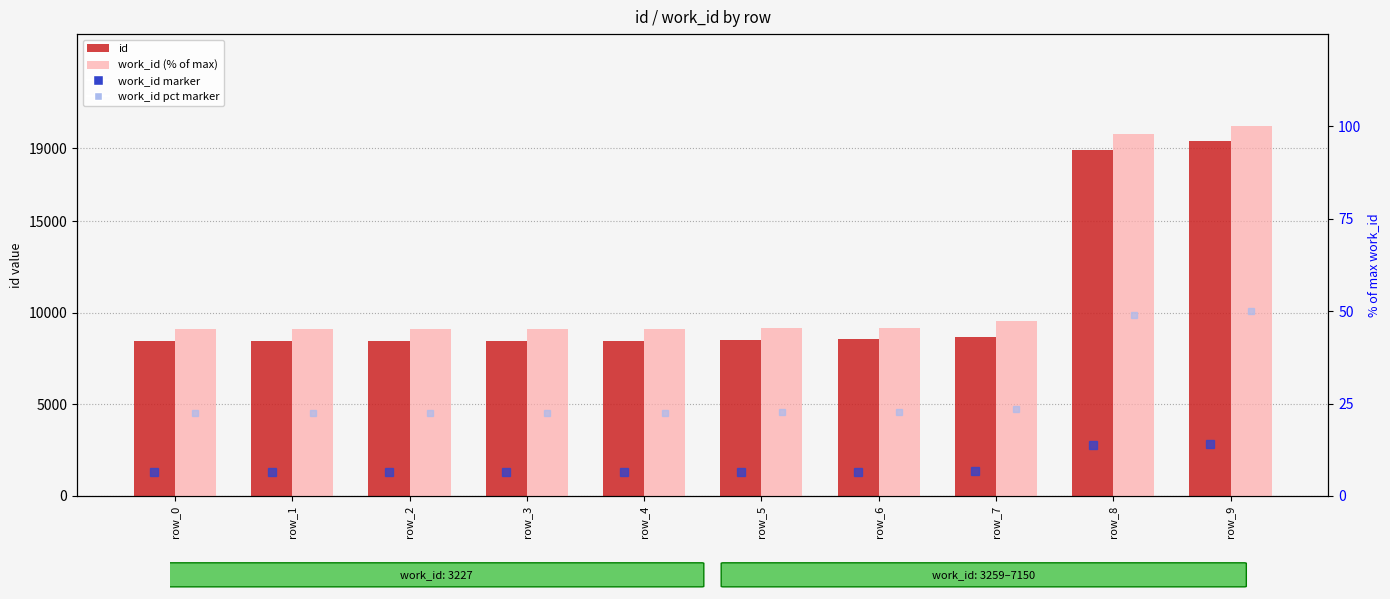

Does the chart contain any negative values?

No